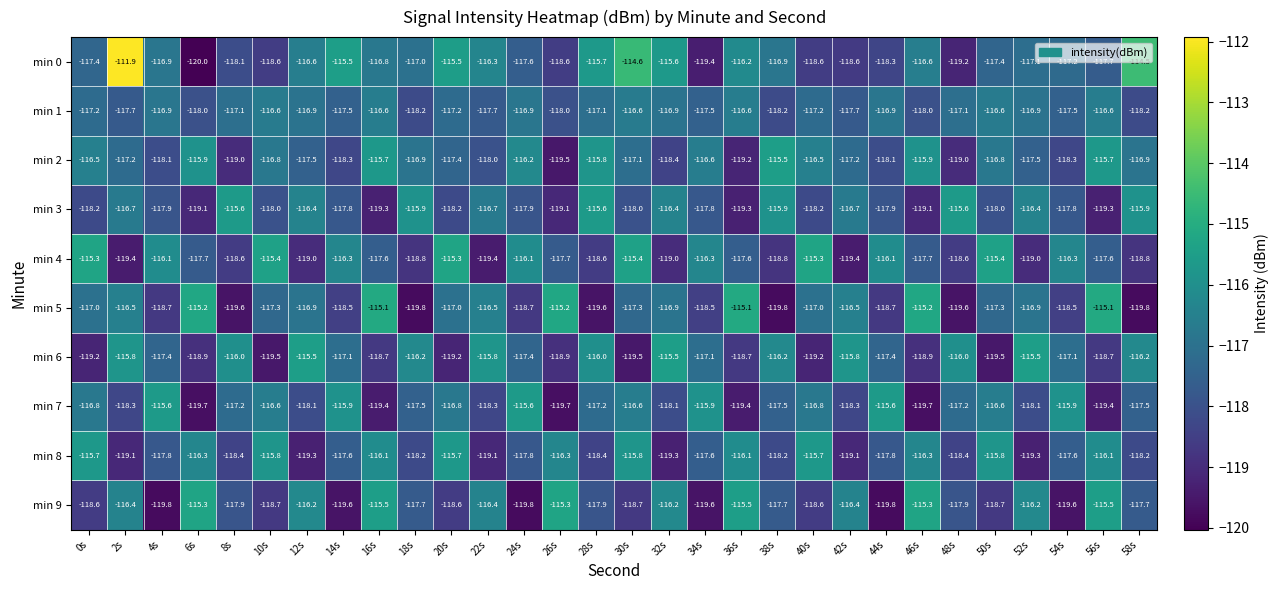

What is the average value of the min 7 series?

-117.5